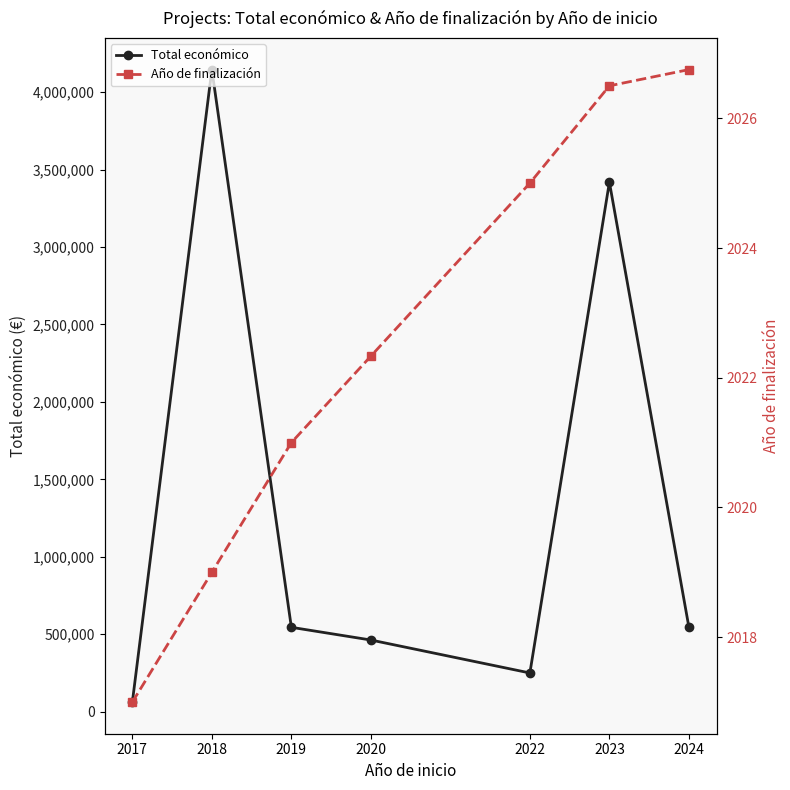

Between 2019 and 2023, which series saw the biggest shift?

Total económico